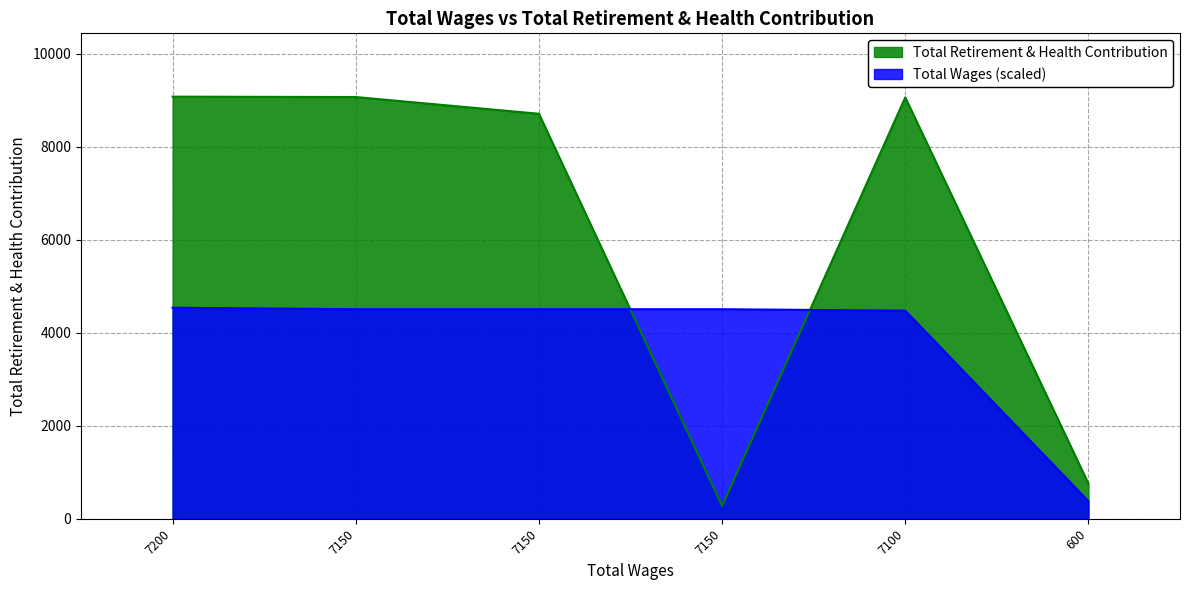

At which category does the chart reach its minimum across all series?

7150